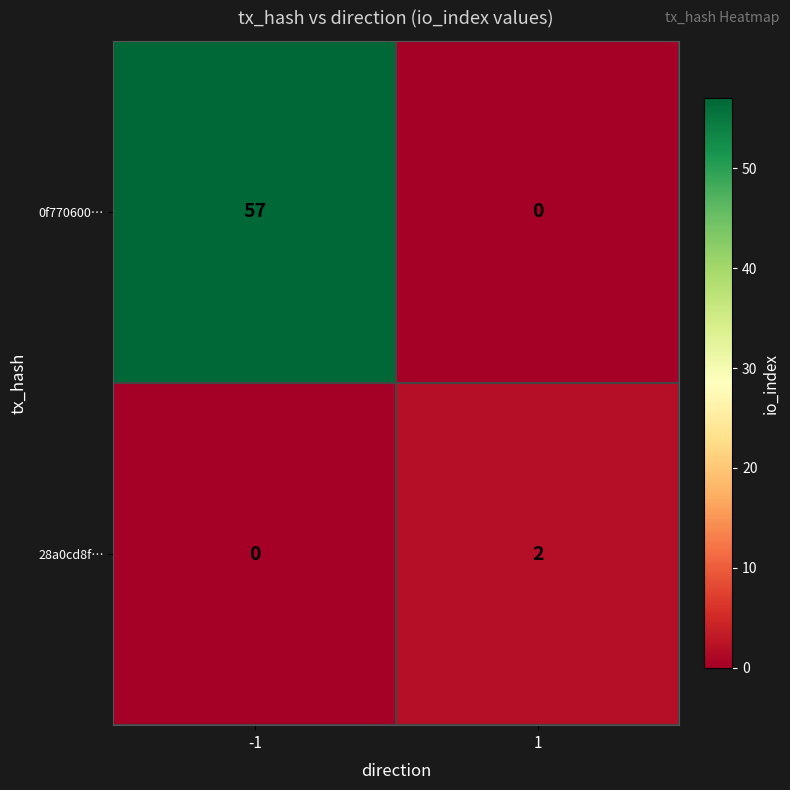

What is the sum of all 0f770600… values?

57